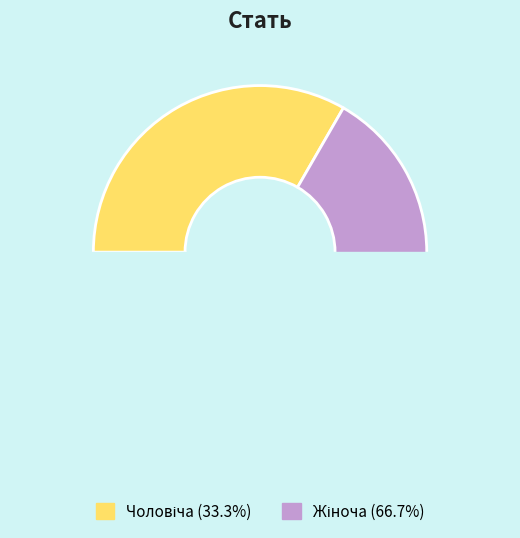

What is the change in value from Чоловіча to Жіноча?

+1